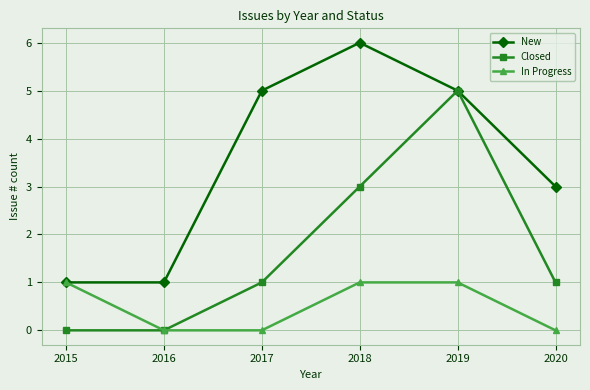

List the series in order of their overall mean, lowest first.

In Progress, Closed, New